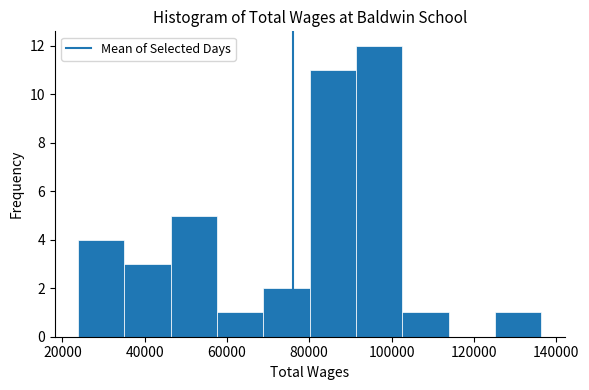

What is the height of the bar covering 46000 to 58000 on the x-axis? Neither the bar edges nor the heights are printed on the chart, so give them approximately, as read against the axes.

5